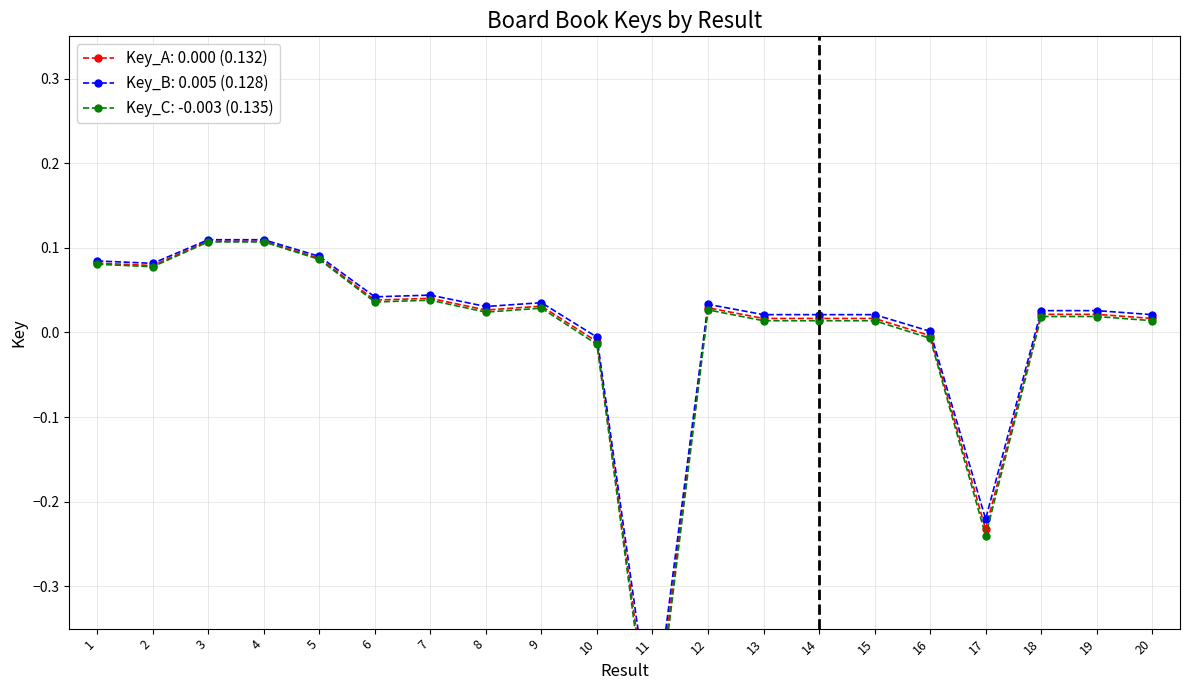

What is the approximate value at 4?

0.1